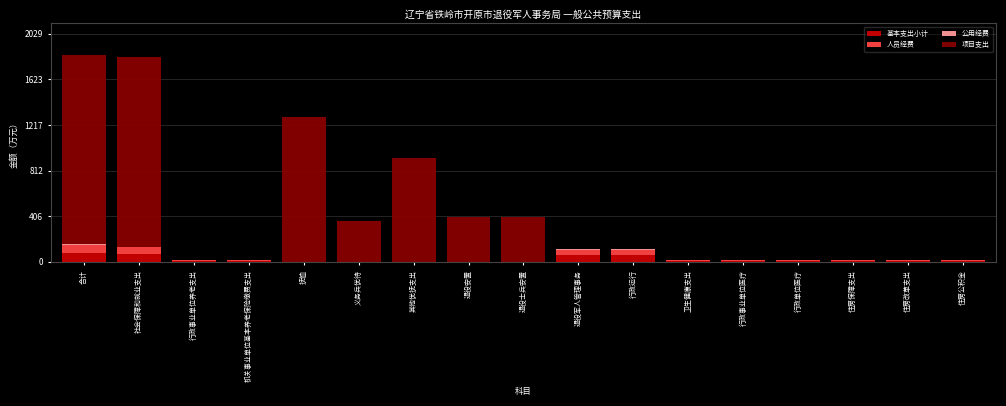

Is it true that 基本支出小计 equals 0.0 at 其他优抚支出?

True